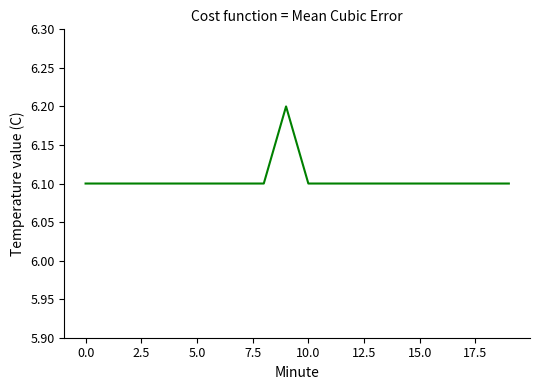

What is the maximum value shown in the chart?

6.2